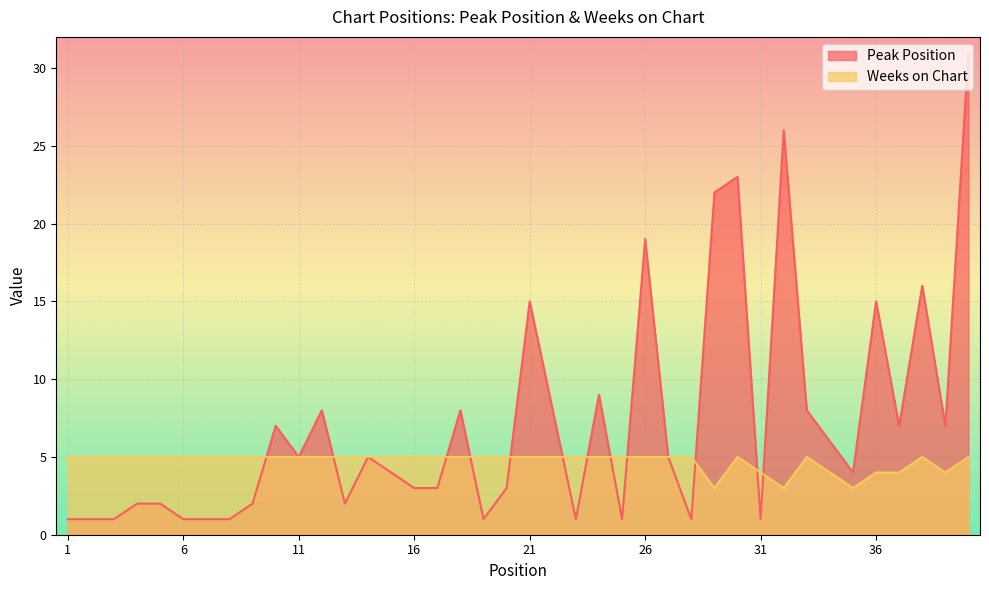

Reading left to right, transcribe all the data shown in this chart.

Peak Position: 1	1	1	2	2	1	1	1	2	7	5	8	2	5	4	3	3	8	1	3	15	8	1	9	1	19	5	1	22	23	1	26	8	6	4	15	7	16	7	31
Weeks on Chart: 5	5	5	5	5	5	5	5	5	5	5	5	5	5	5	5	5	5	5	5	5	5	5	5	5	5	5	5	3	5	4	3	5	4	3	4	4	5	4	5